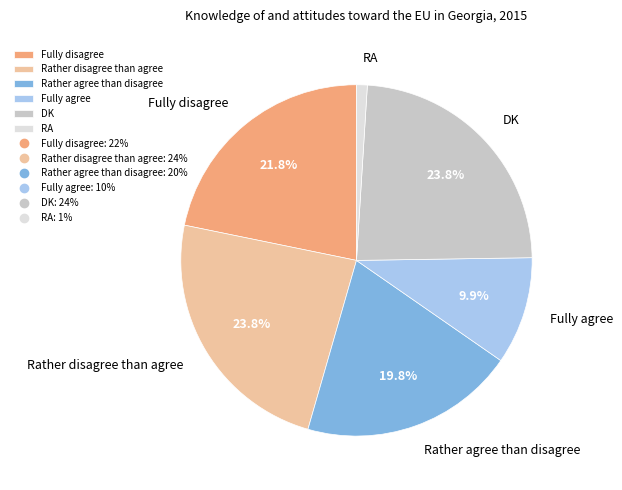

What percentage is the Fully disagree slice, to the nearest percent?

22%